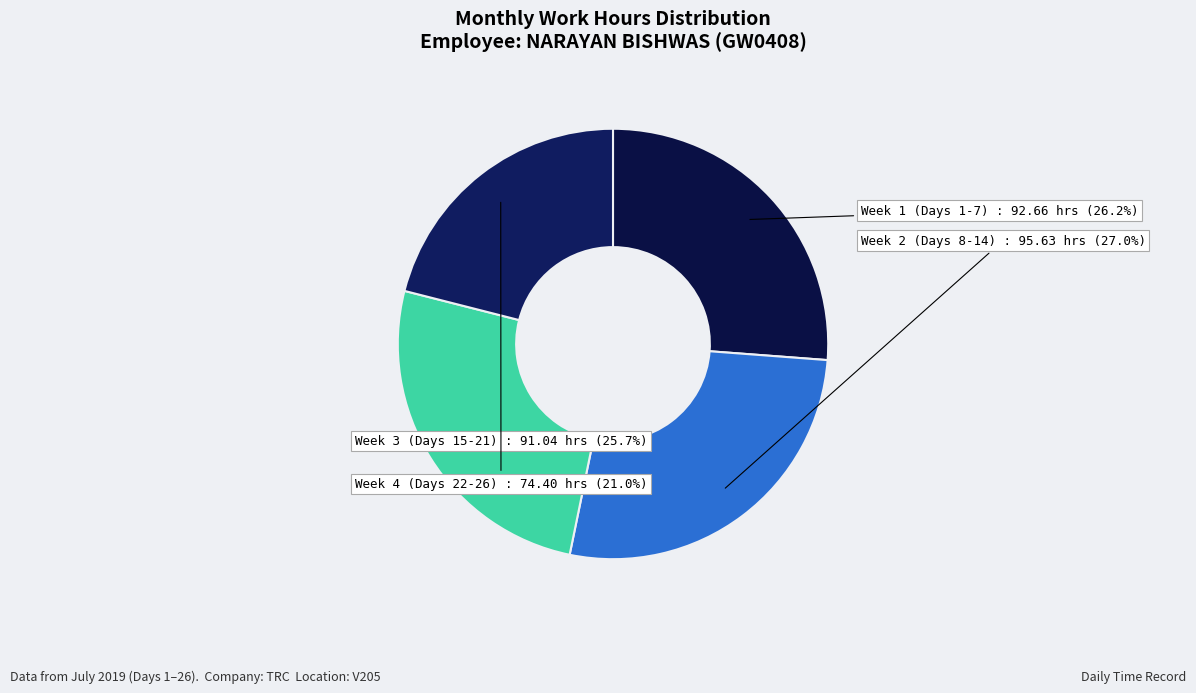

Is there any slice that represents more than half of the pie?

No